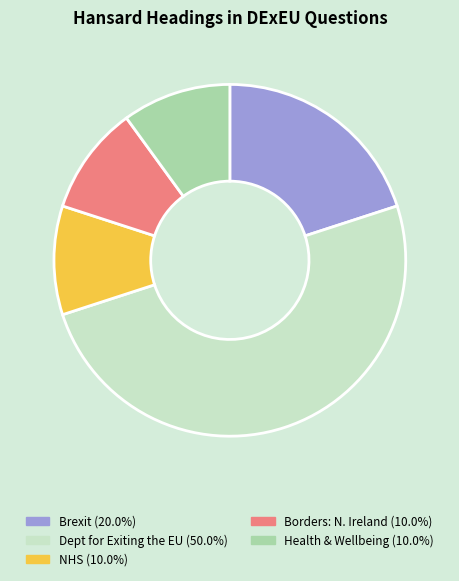

Does Health & Wellbeing (10.0%) represent more than half of the total?

No